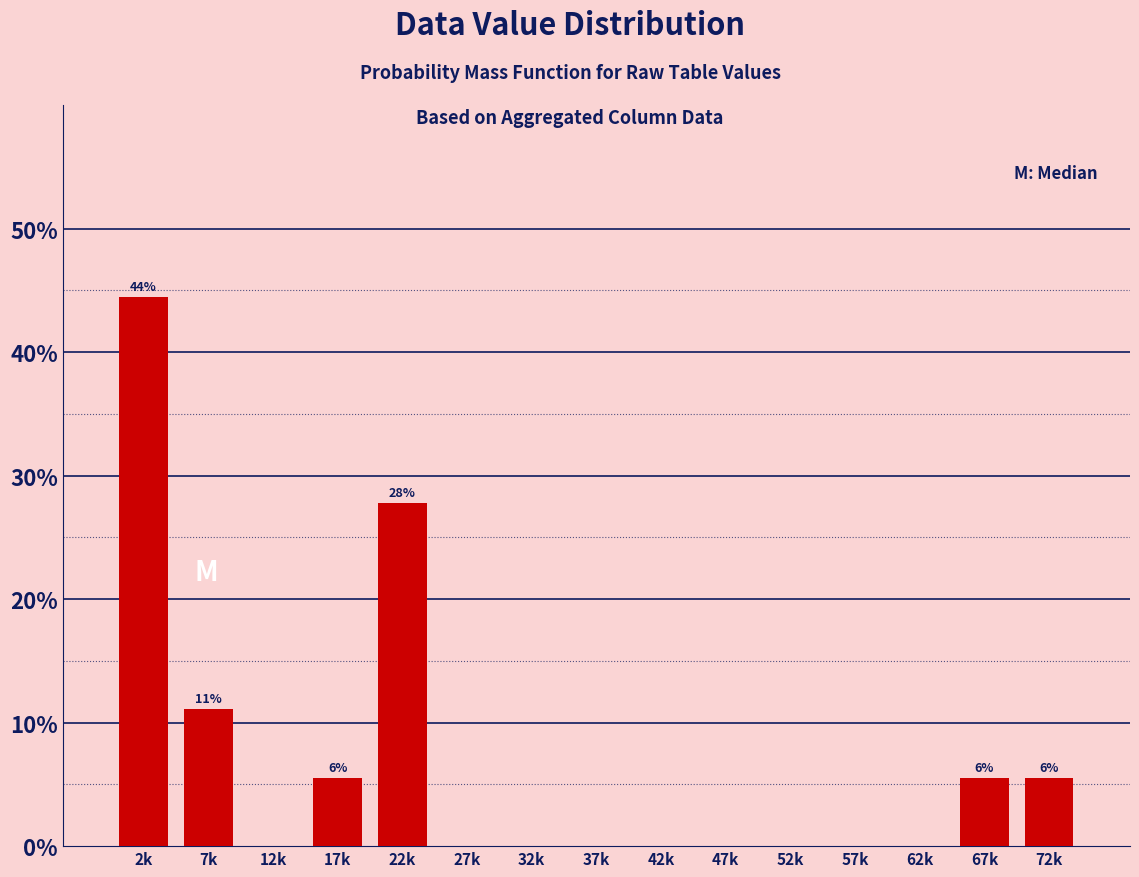

Reading left to right, transcribe all the data shown in this chart.

2k=44.4	7k=11.1	12k=0.0	17k=5.6	22k=27.8	27k=0.0	32k=0.0	37k=0.0	42k=0.0	47k=0.0	52k=0.0	57k=0.0	62k=0.0	67k=5.6	72k=5.6